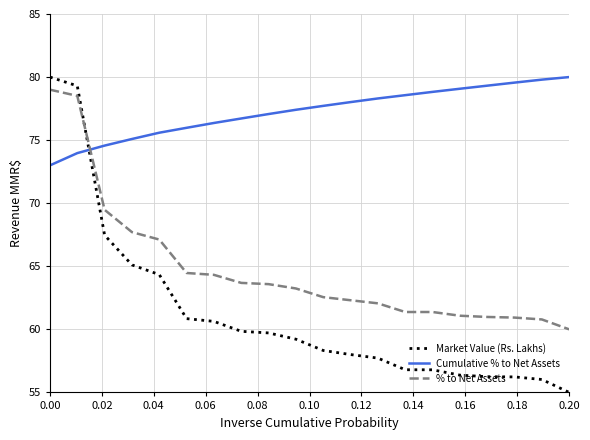

Which series has the largest total across all categories?

Cumulative % to Net Assets